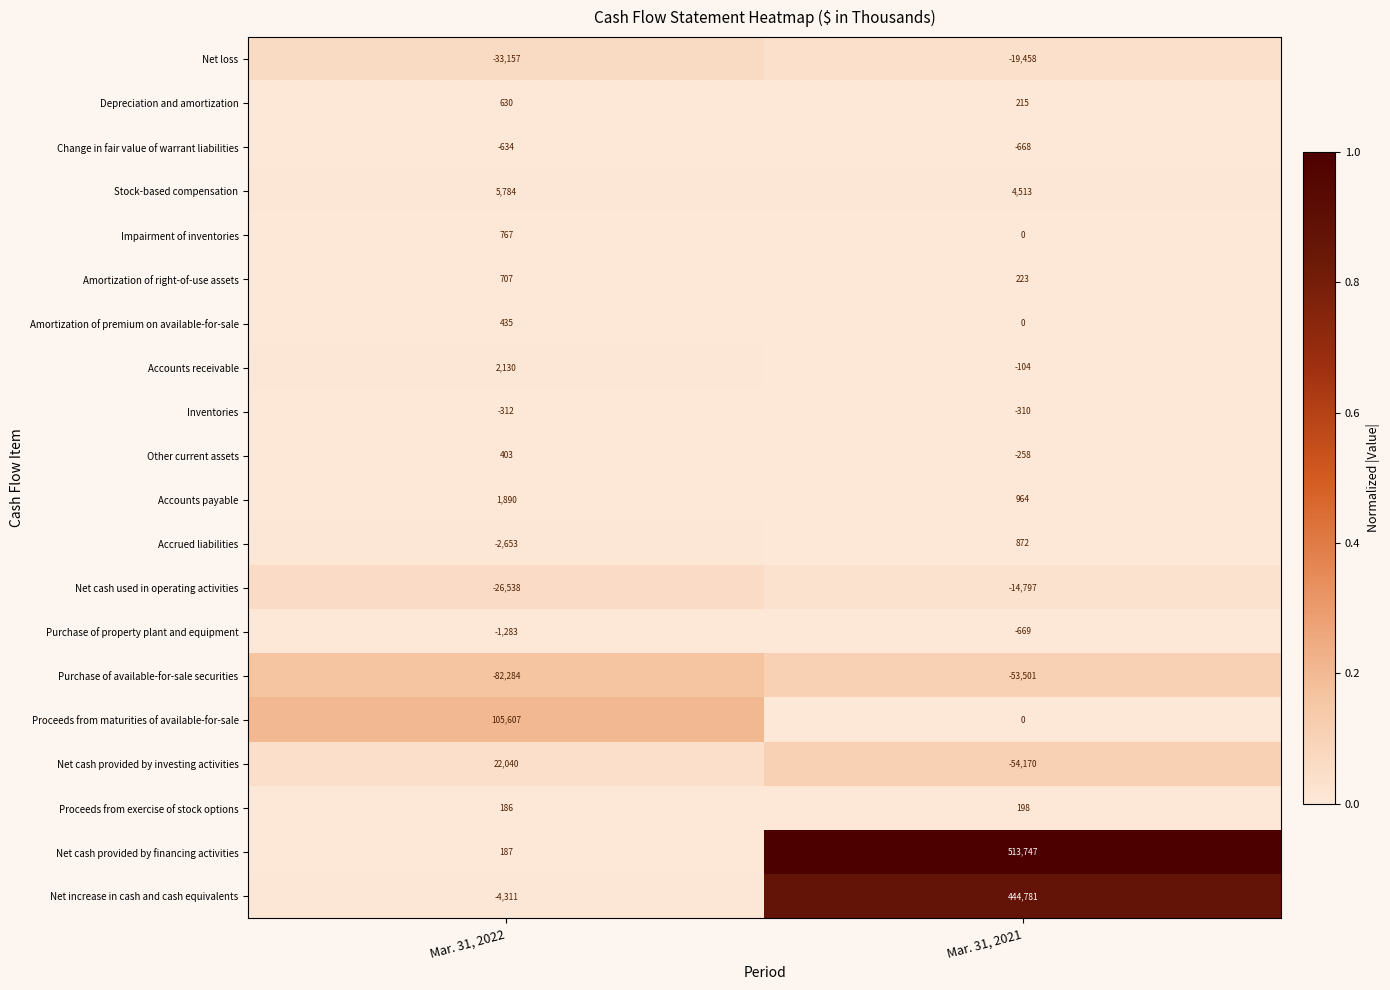

What is the approximate value of Net increase in cash and cash equivalents at Mar. 31, 2021, to the nearest 100?

444800